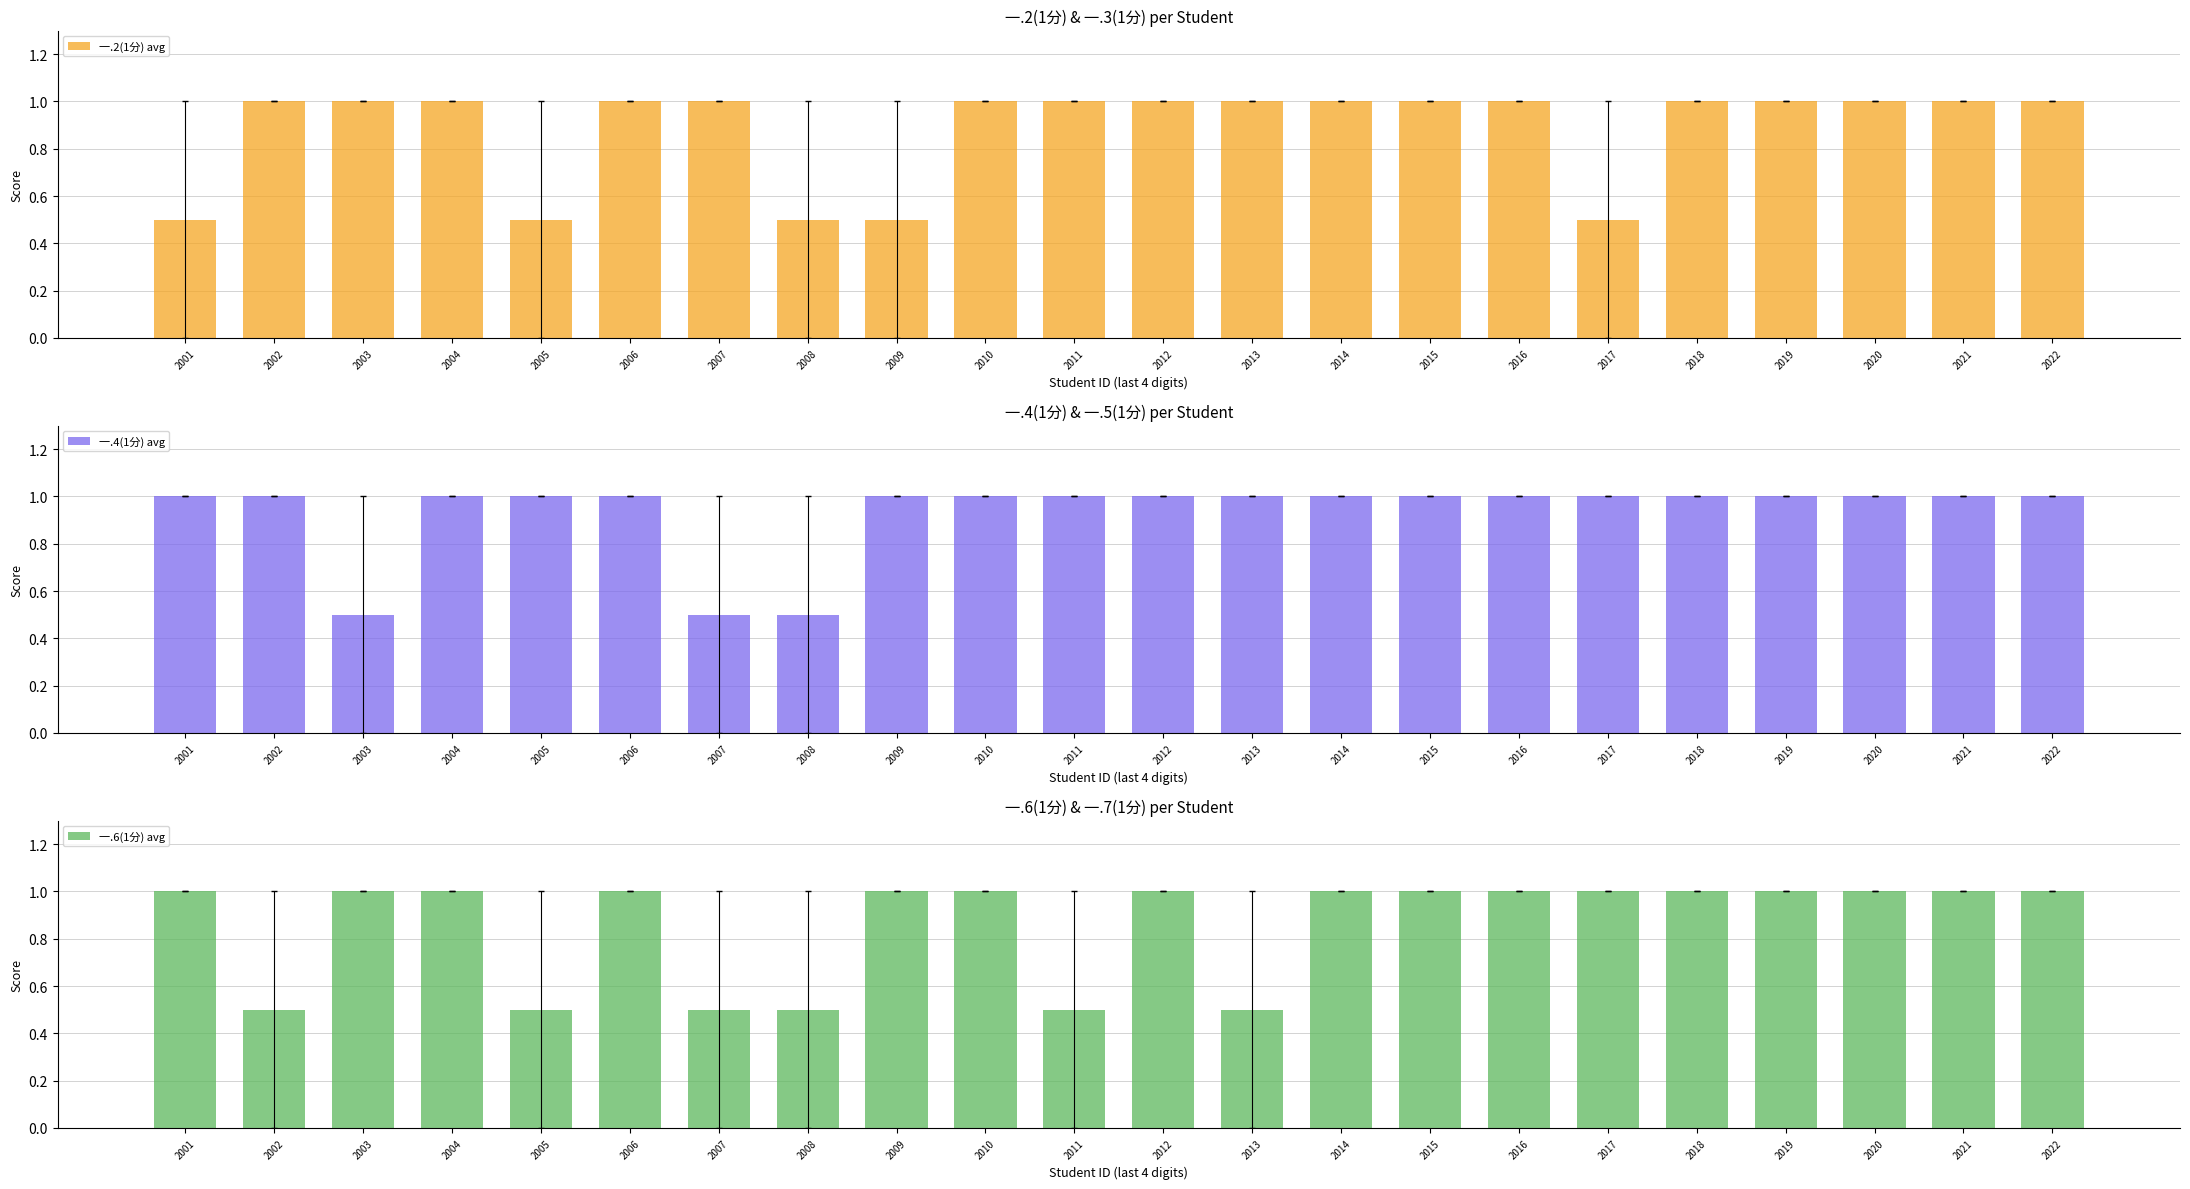

How many groups of bars are there?

22